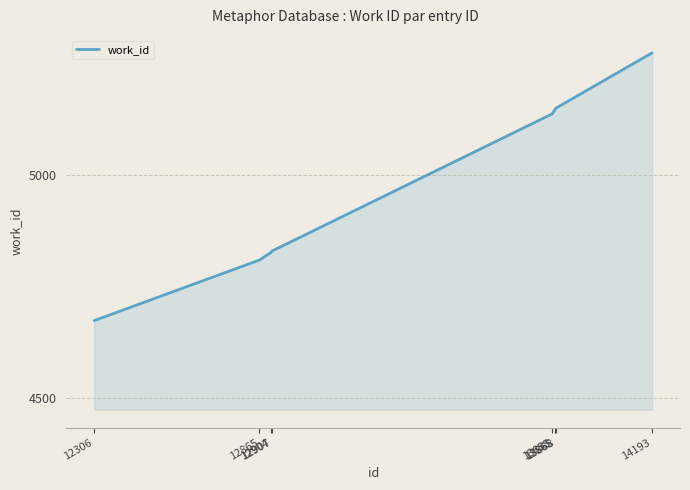

What is the smallest value displayed?

4674